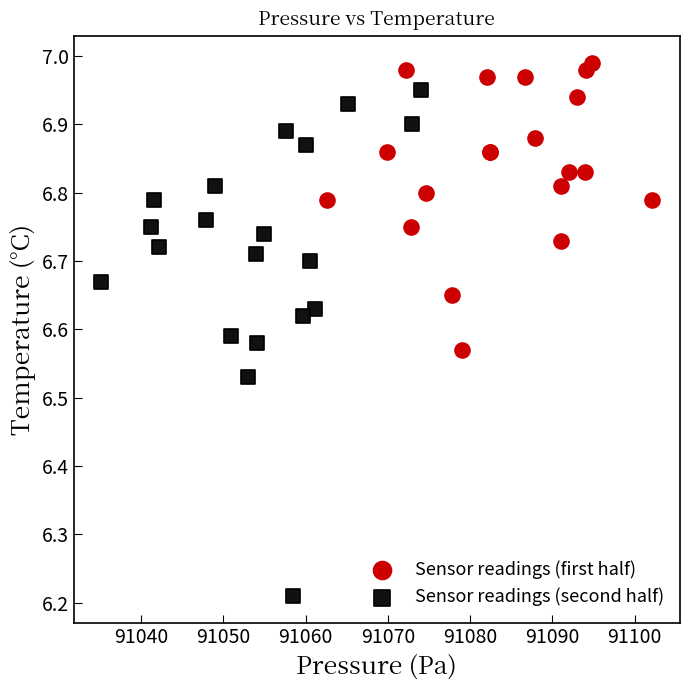

Which series reaches the minimum Y coordinate?

Sensor readings (second half)